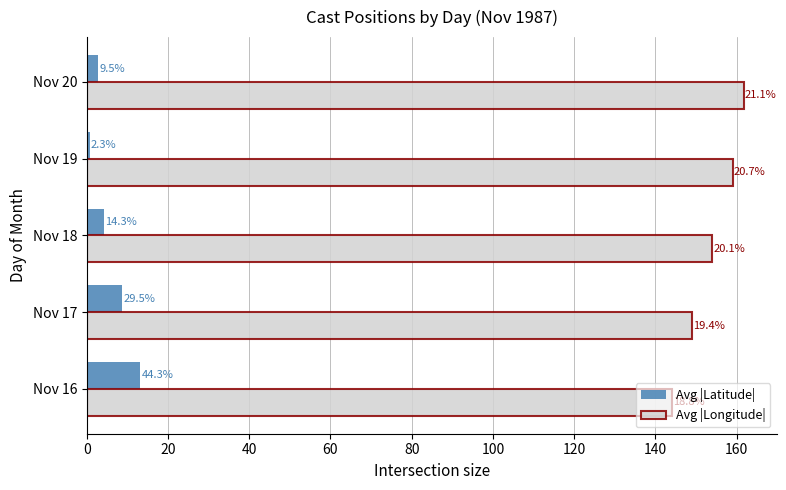

What are all the series names shown in the legend?

Avg |Latitude|, Avg |Longitude|